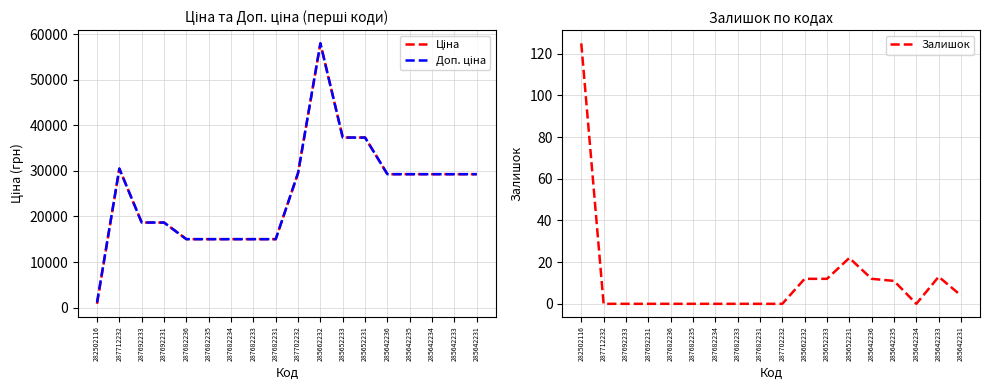

Reading right to left, what are all the values shown in this chart?

Ціна: 29294.9	29294.9	29294.9	29294.9	29294.9	37343.0	37343.0	58037.0	29548.9	15019.2	15019.2	15019.2	15019.2	15019.2	18671.5	18671.5	30512.3	813.0
Доп. ціна: 29294.9	29294.9	29294.9	29294.9	29294.9	37343.0	37343.0	58037.0	29548.9	15019.2	15019.2	15019.2	15019.2	15019.2	18671.5	18671.5	30512.3	1101.8
Залишок: 4.0	13.0	0.0	11.0	12.0	22.0	12.0	12.0	0.0	0.0	0.0	0.0	0.0	0.0	0.0	0.0	0.0	125.0